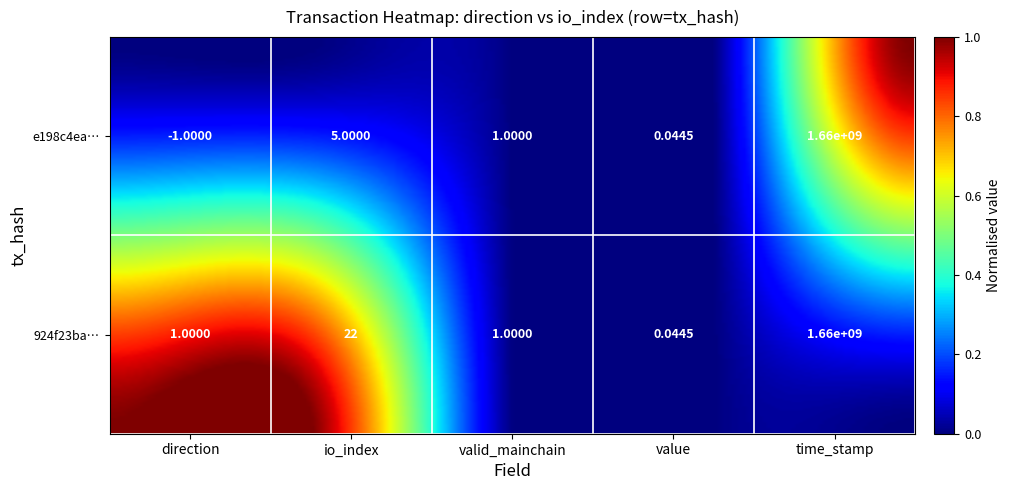

True or false: the data shows 0 at valid_mainchain.

False